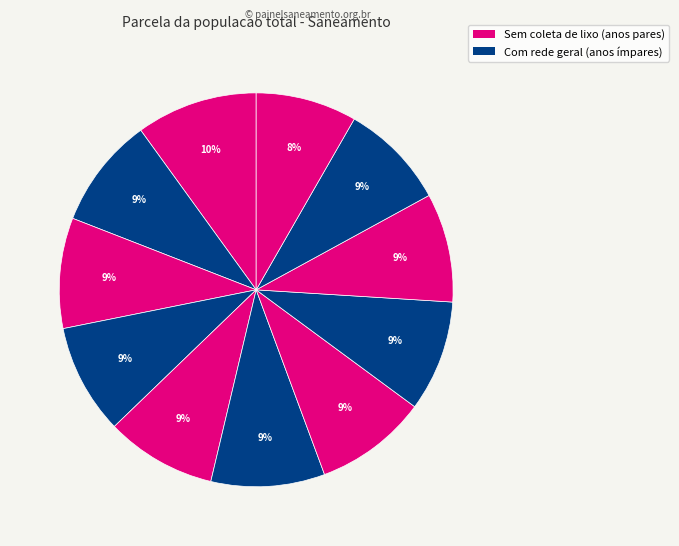

How many slices are in this pie chart?

11